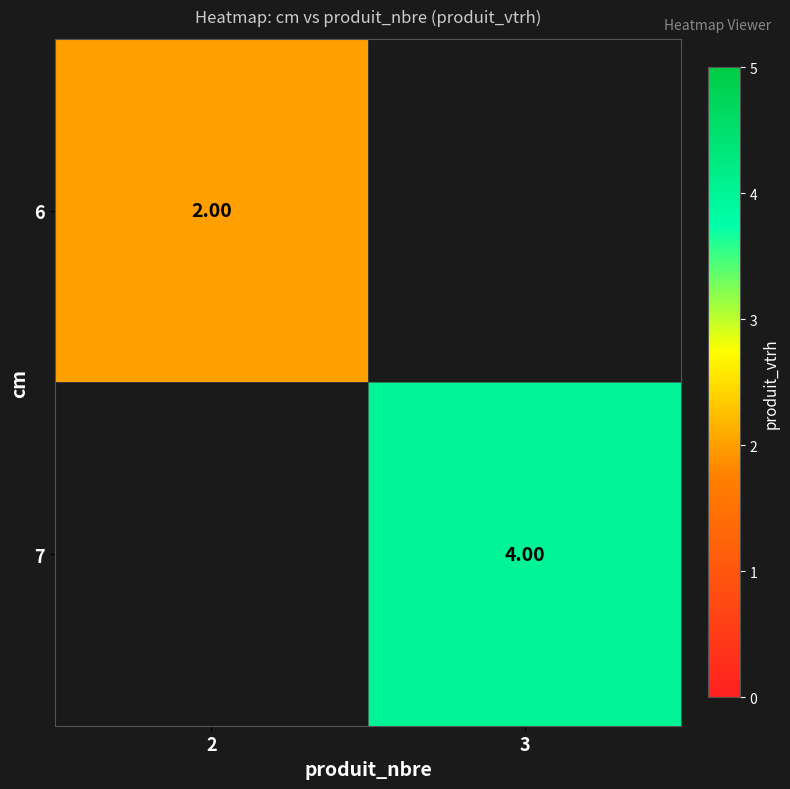

Where is 6 nearest to the value 2?

2